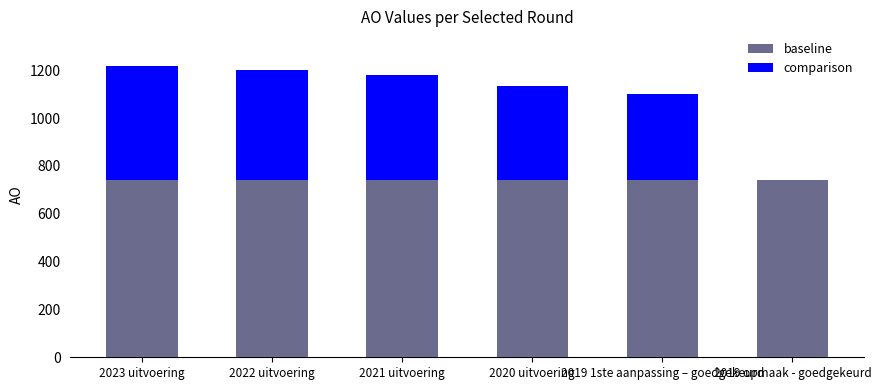

True or false: baseline has a value of 397 at 2019 opmaak - goedgekeurd.

False